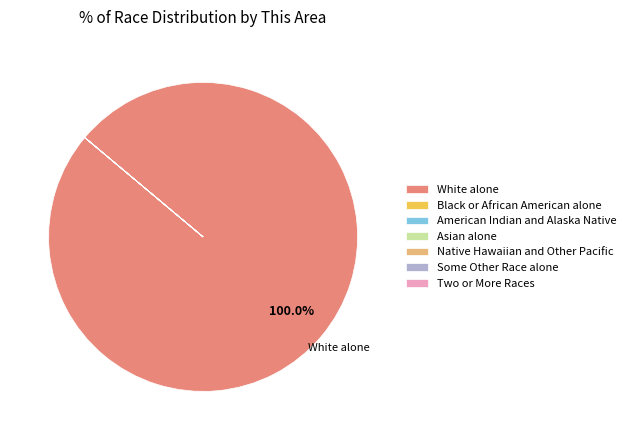

Does any single category account for the majority?

Yes